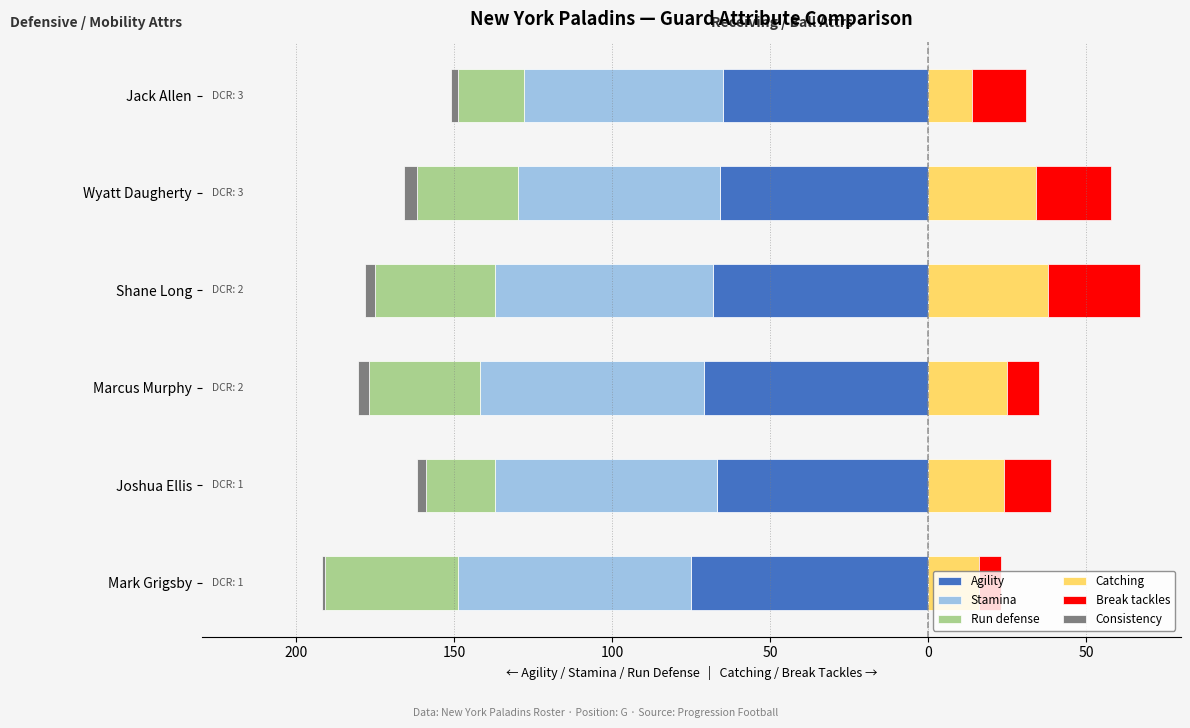

Reading right to left, extract all data points from this chart.

Agility: -65.0	-66.0	-68.0	-71.0	-67.0	-75.0
Stamina: -63.0	-64.0	-69.0	-71.0	-70.0	-74.0
Run defense: -21.0	-32.0	-38.0	-35.0	-22.0	-42.0
Catching: 14.0	34.0	38.0	25.0	24.0	16.0
Break tackles: 17.0	24.0	29.0	10.0	15.0	7.0
Consistency: -2.1	-3.9	-3.3	-3.6	-3.0	-0.9